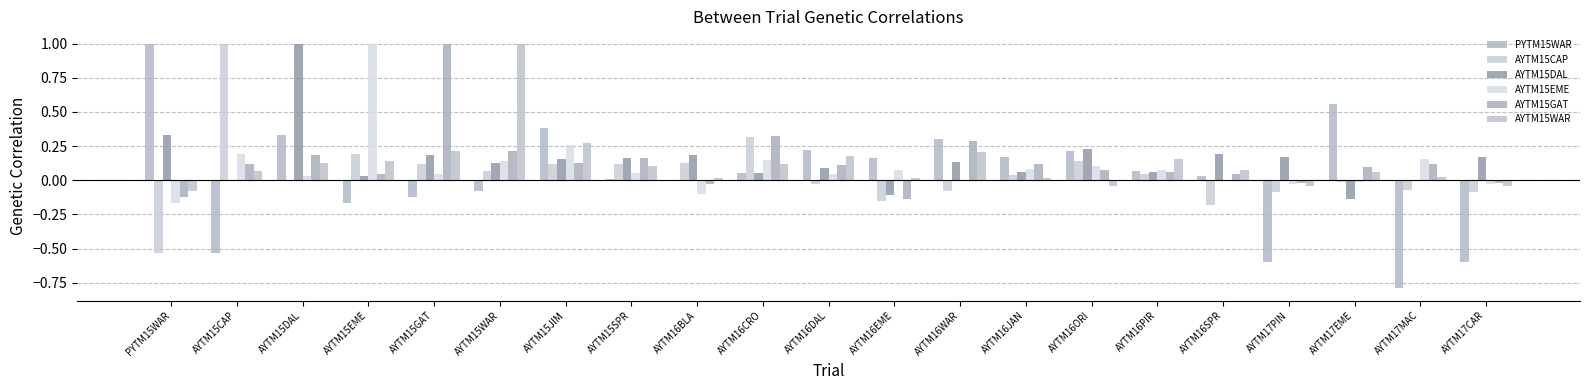

Reading right to left, what are all the values shown in this chart?

PYTM15WAR: AYTM17CAR=-0.6	AYTM17MAC=-0.8	AYTM17EME=0.6	AYTM17PIN=-0.6	AYTM16SPR=0.0	AYTM16PIR=0.1	AYTM16ORI=0.2	AYTM16JAN=0.2	AYTM16WAR=0.3	AYTM16EME=0.2	AYTM16DAL=0.2	AYTM16CRO=0.1	AYTM16BLA=-0.0	AYTM15SPR=0.0	AYTM15JIM=0.4	AYTM15WAR=-0.1	AYTM15GAT=-0.1	AYTM15EME=-0.2	AYTM15DAL=0.3	AYTM15CAP=-0.5	PYTM15WAR=1.0
AYTM15CAP: AYTM17CAR=-0.1	AYTM17MAC=-0.1	AYTM17EME=-0.0	AYTM17PIN=-0.1	AYTM16SPR=-0.2	AYTM16PIR=0.0	AYTM16ORI=0.1	AYTM16JAN=0.0	AYTM16WAR=-0.1	AYTM16EME=-0.1	AYTM16DAL=-0.0	AYTM16CRO=0.3	AYTM16BLA=0.1	AYTM15SPR=0.1	AYTM15JIM=0.1	AYTM15WAR=0.1	AYTM15GAT=0.1	AYTM15EME=0.2	AYTM15DAL=-0.0	AYTM15CAP=1.0	PYTM15WAR=-0.5
AYTM15DAL: AYTM17CAR=0.2	AYTM17MAC=-0.0	AYTM17EME=-0.1	AYTM17PIN=0.2	AYTM16SPR=0.2	AYTM16PIR=0.1	AYTM16ORI=0.2	AYTM16JAN=0.1	AYTM16WAR=0.1	AYTM16EME=-0.1	AYTM16DAL=0.1	AYTM16CRO=0.1	AYTM16BLA=0.2	AYTM15SPR=0.2	AYTM15JIM=0.2	AYTM15WAR=0.1	AYTM15GAT=0.2	AYTM15EME=0.0	AYTM15DAL=1.0	AYTM15CAP=-0.0	PYTM15WAR=0.3
AYTM15EME: AYTM17CAR=-0.0	AYTM17MAC=0.2	AYTM17EME=-0.0	AYTM17PIN=-0.0	AYTM16SPR=0.0	AYTM16PIR=0.1	AYTM16ORI=0.1	AYTM16JAN=0.1	AYTM16WAR=0.0	AYTM16EME=0.1	AYTM16DAL=0.0	AYTM16CRO=0.2	AYTM16BLA=-0.1	AYTM15SPR=0.1	AYTM15JIM=0.3	AYTM15WAR=0.1	AYTM15GAT=0.0	AYTM15EME=1.0	AYTM15DAL=0.0	AYTM15CAP=0.2	PYTM15WAR=-0.2
AYTM15GAT: AYTM17CAR=-0.0	AYTM17MAC=0.1	AYTM17EME=0.1	AYTM17PIN=-0.0	AYTM16SPR=0.0	AYTM16PIR=0.1	AYTM16ORI=0.1	AYTM16JAN=0.1	AYTM16WAR=0.3	AYTM16EME=-0.1	AYTM16DAL=0.1	AYTM16CRO=0.3	AYTM16BLA=-0.0	AYTM15SPR=0.2	AYTM15JIM=0.1	AYTM15WAR=0.2	AYTM15GAT=1.0	AYTM15EME=0.0	AYTM15DAL=0.2	AYTM15CAP=0.1	PYTM15WAR=-0.1
AYTM15WAR: AYTM17CAR=-0.0	AYTM17MAC=0.0	AYTM17EME=0.1	AYTM17PIN=-0.0	AYTM16SPR=0.1	AYTM16PIR=0.2	AYTM16ORI=-0.0	AYTM16JAN=0.0	AYTM16WAR=0.2	AYTM16EME=0.0	AYTM16DAL=0.2	AYTM16CRO=0.1	AYTM16BLA=0.0	AYTM15SPR=0.1	AYTM15JIM=0.3	AYTM15WAR=1.0	AYTM15GAT=0.2	AYTM15EME=0.1	AYTM15DAL=0.1	AYTM15CAP=0.1	PYTM15WAR=-0.1